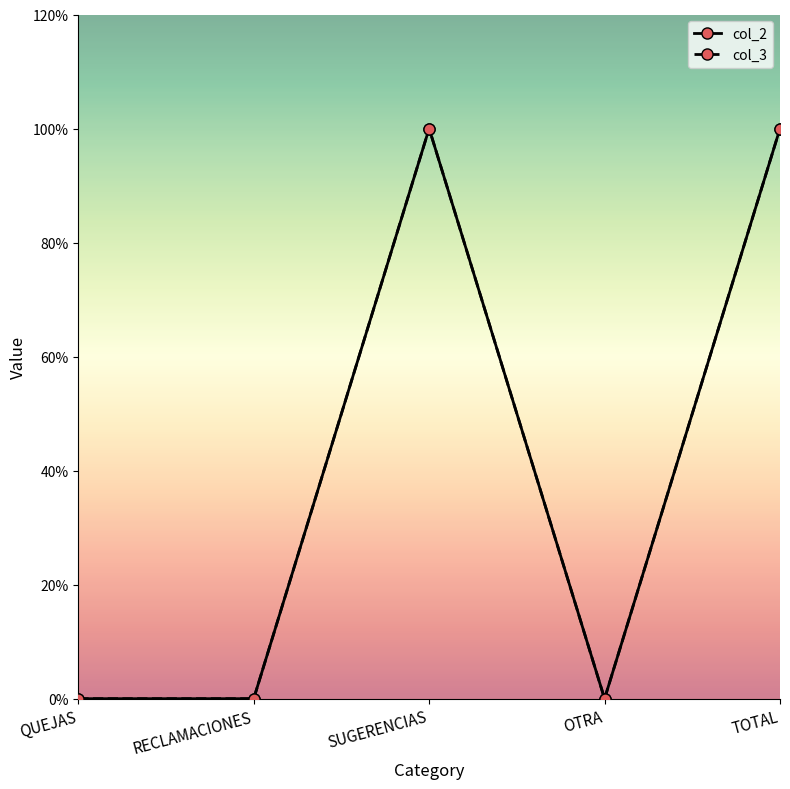

At which category does the chart reach its minimum across all series?

QUEJAS